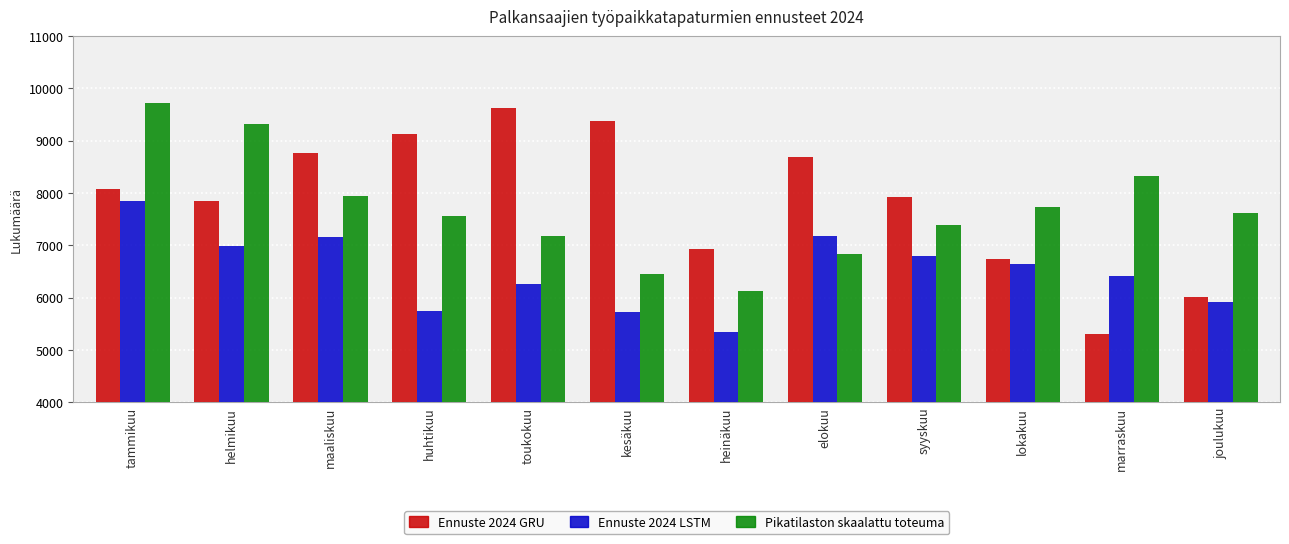

What is the difference between the maximum and second lowest values in the Ennuste 2024 LSTM series?

2110.8